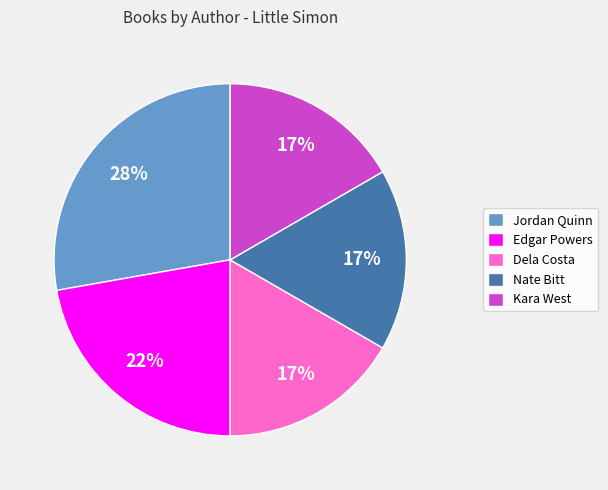

Do Nate Bitt and Dela Costa together represent more than half of the pie?

No